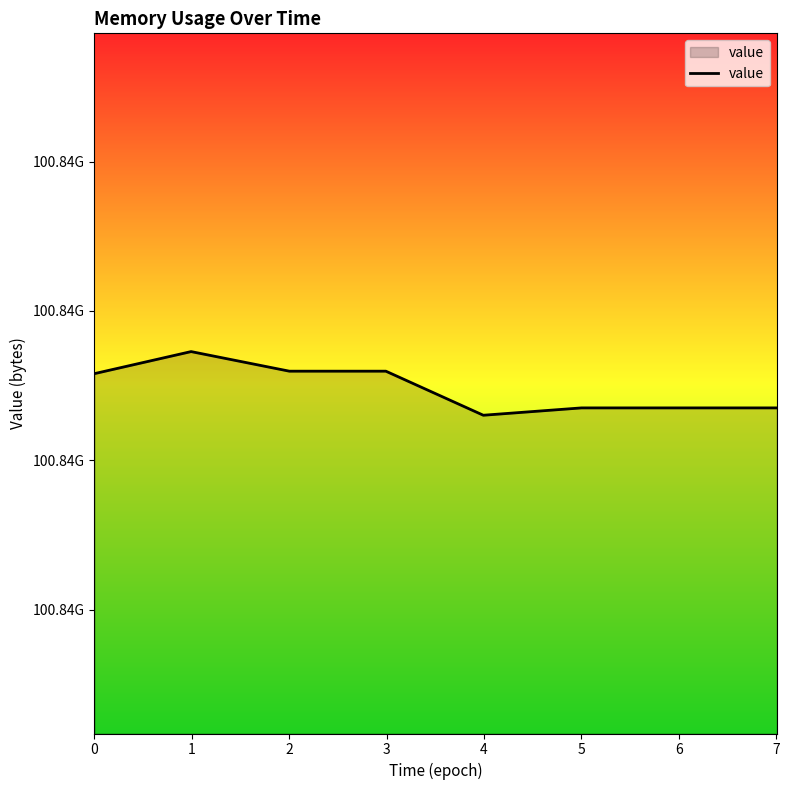

What is the difference between the maximum and minimum values?

212992